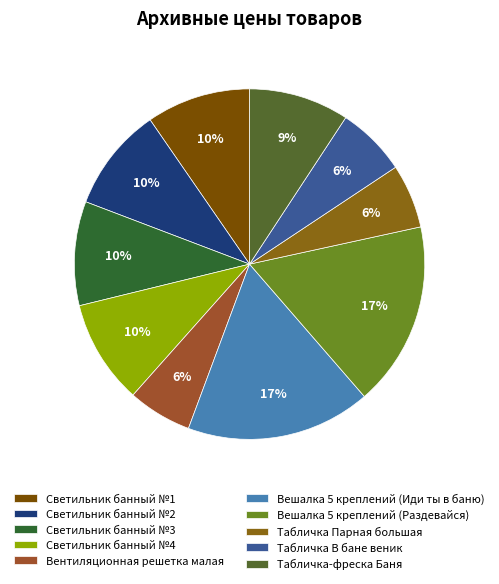

Count the number of slices in the pie.

10